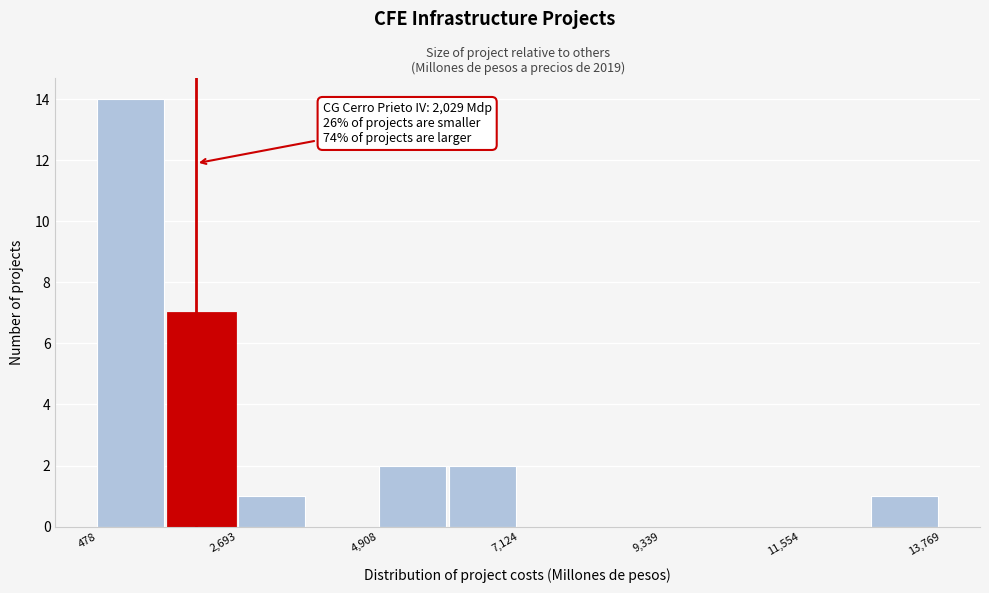

Around what value on the x-axis is the tallest bar? Give the approximate position of its centre, as read against the axis.

1000